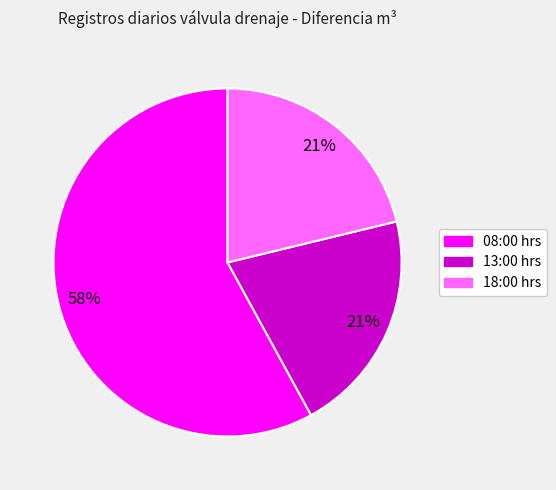

True or false: 13:00 hrs accounts for 21% of the total.

True